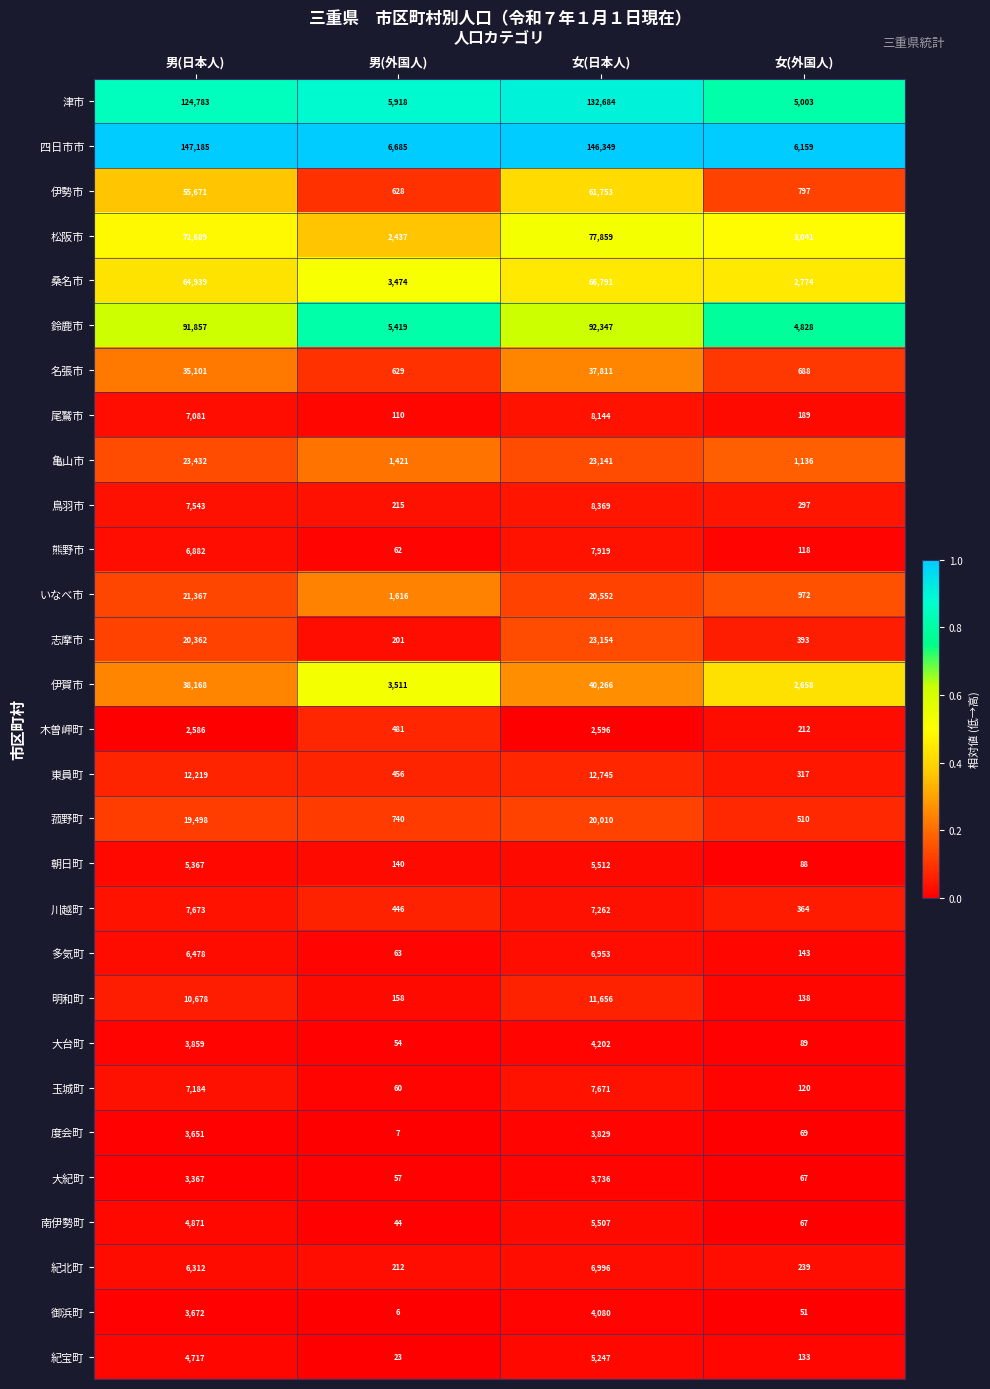

Rank the series by their maximum value, from highest to lowest.

四日市市, 津市, 鈴鹿市, 松阪市, 桑名市, 伊勢市, 伊賀市, 名張市, 亀山市, 志摩市, いなべ市, 菰野町, 東員町, 明和町, 鳥羽市, 尾鷲市, 熊野市, 川越町, 玉城町, 紀北町, 多気町, 朝日町, 南伊勢町, 紀宝町, 大台町, 御浜町, 度会町, 大紀町, 木曽岬町